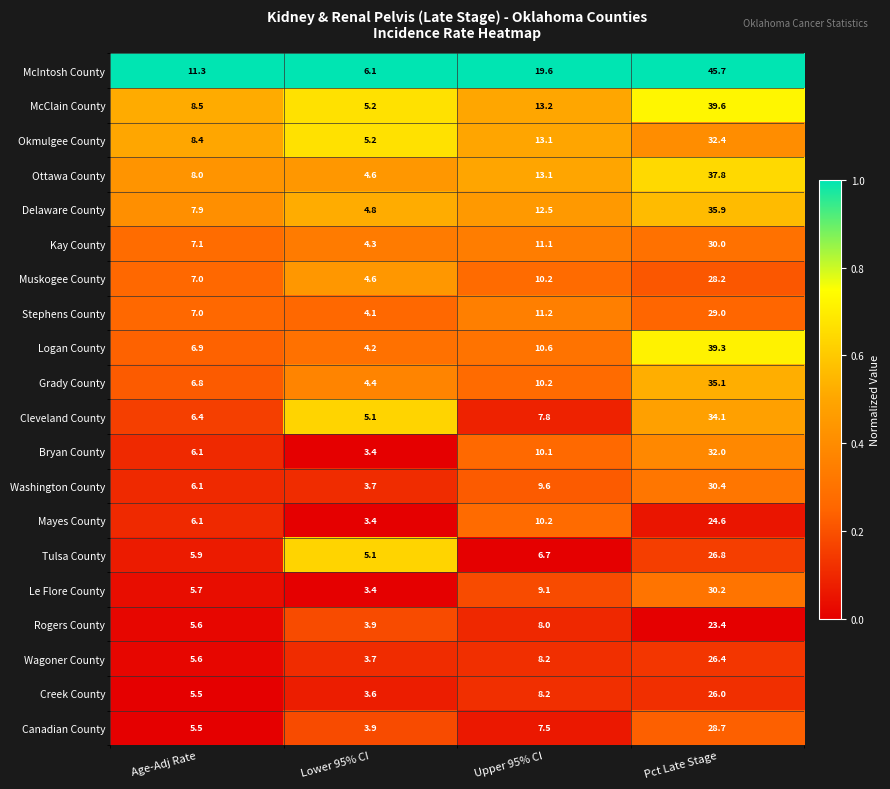

What is the sum of all Rogers County values?

40.9